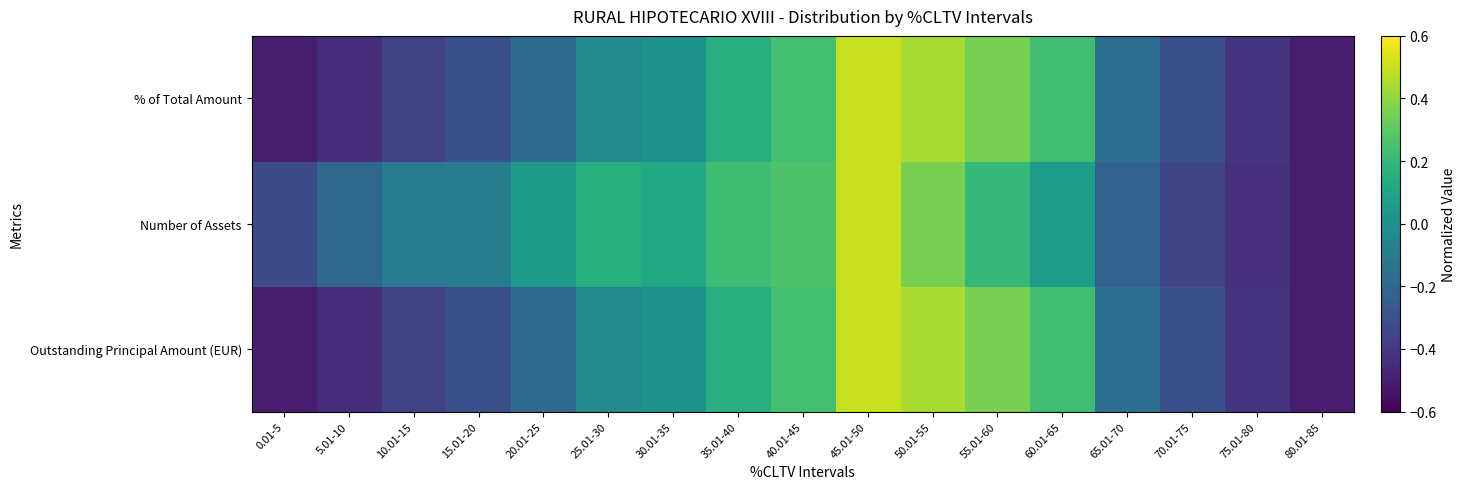

Reading left to right, list all the values displayed in this chart.

Outstanding Principal Amount (EUR): 0.01-5=-0.5	5.01-10=-0.4	10.01-15=-0.4	15.01-20=-0.3	20.01-25=-0.2	25.01-30=-0.0	30.01-35=0.0	35.01-40=0.2	40.01-45=0.2	45.01-50=0.5	50.01-55=0.4	55.01-60=0.4	60.01-65=0.2	65.01-70=-0.2	70.01-75=-0.3	75.01-80=-0.4	80.01-85=-0.5
Number of Assets: 0.01-5=-0.3	5.01-10=-0.2	10.01-15=-0.1	15.01-20=-0.1	20.01-25=0.1	25.01-30=0.2	30.01-35=0.1	35.01-40=0.2	40.01-45=0.3	45.01-50=0.5	50.01-55=0.4	55.01-60=0.2	60.01-65=0.1	65.01-70=-0.2	70.01-75=-0.4	75.01-80=-0.4	80.01-85=-0.5
% of Total Amount: 0.01-5=-0.5	5.01-10=-0.4	10.01-15=-0.4	15.01-20=-0.3	20.01-25=-0.2	25.01-30=-0.0	30.01-35=0.0	35.01-40=0.2	40.01-45=0.2	45.01-50=0.5	50.01-55=0.4	55.01-60=0.4	60.01-65=0.2	65.01-70=-0.2	70.01-75=-0.3	75.01-80=-0.4	80.01-85=-0.5